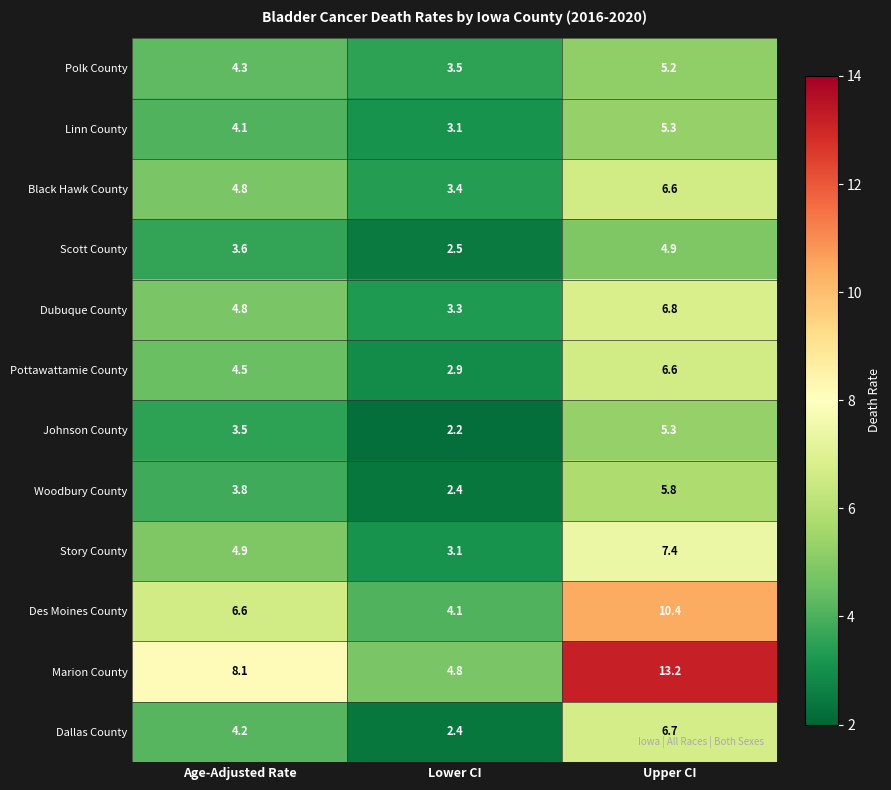

What is the smallest value displayed?

2.2